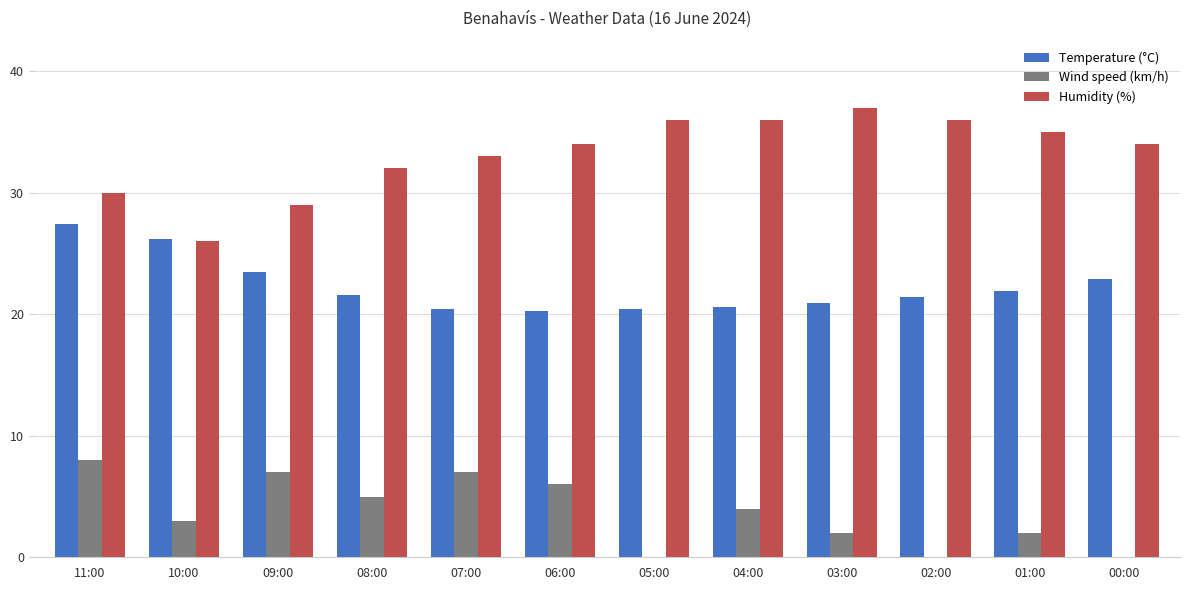

What is the sum of the Humidity (%) values at 09:00 and 10:00?

55.0